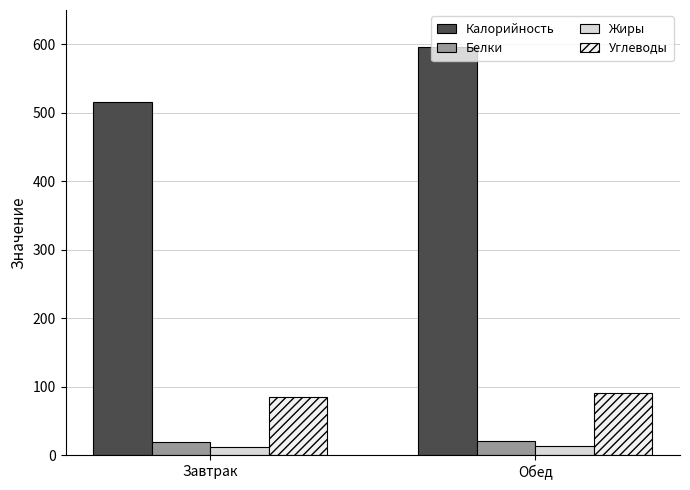

How many groups of bars are there?

2